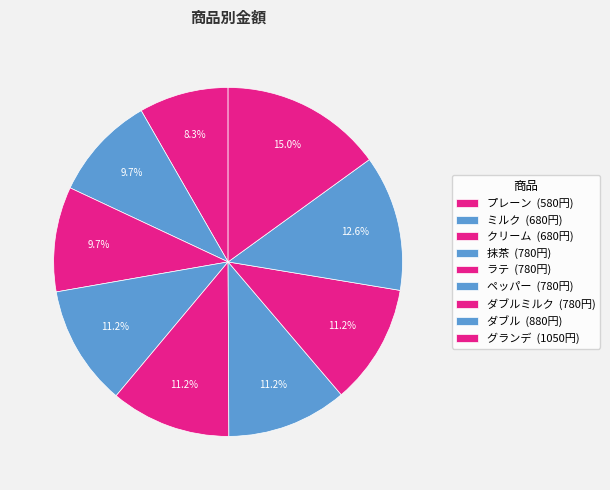

How many segments does this pie chart have?

9